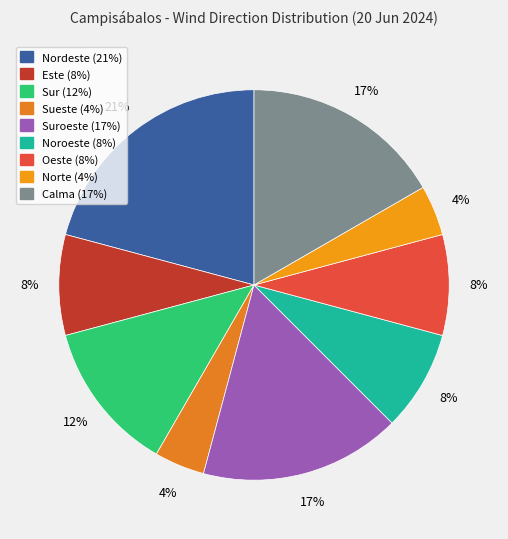

Is there a majority slice in this chart?

No